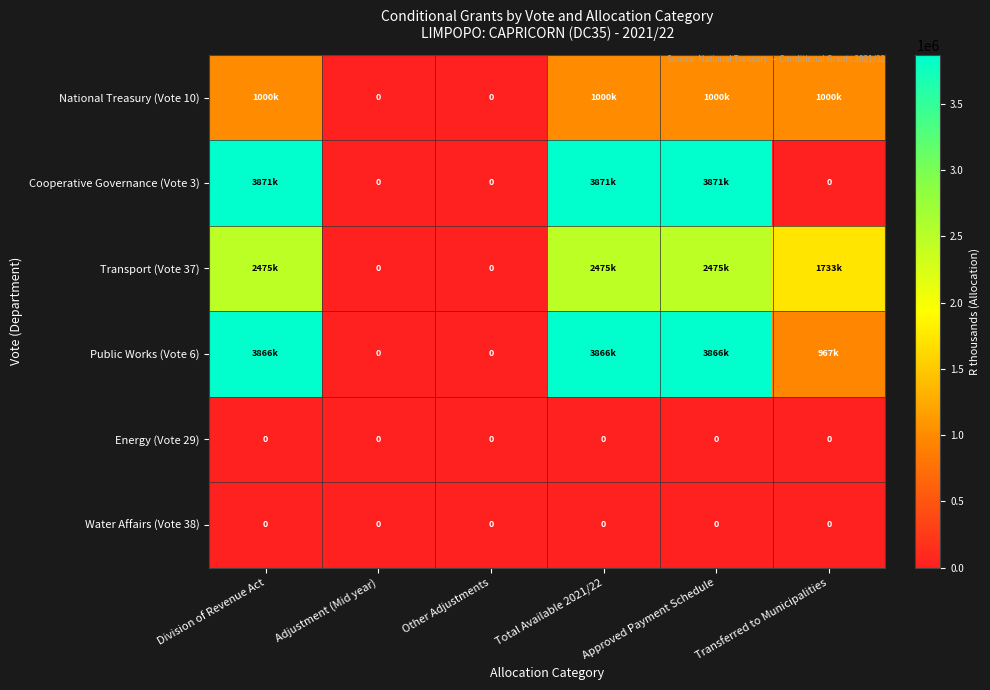

The value of Energy (Vote 29) at Adjustment (Mid year) is 0. True or false?

True